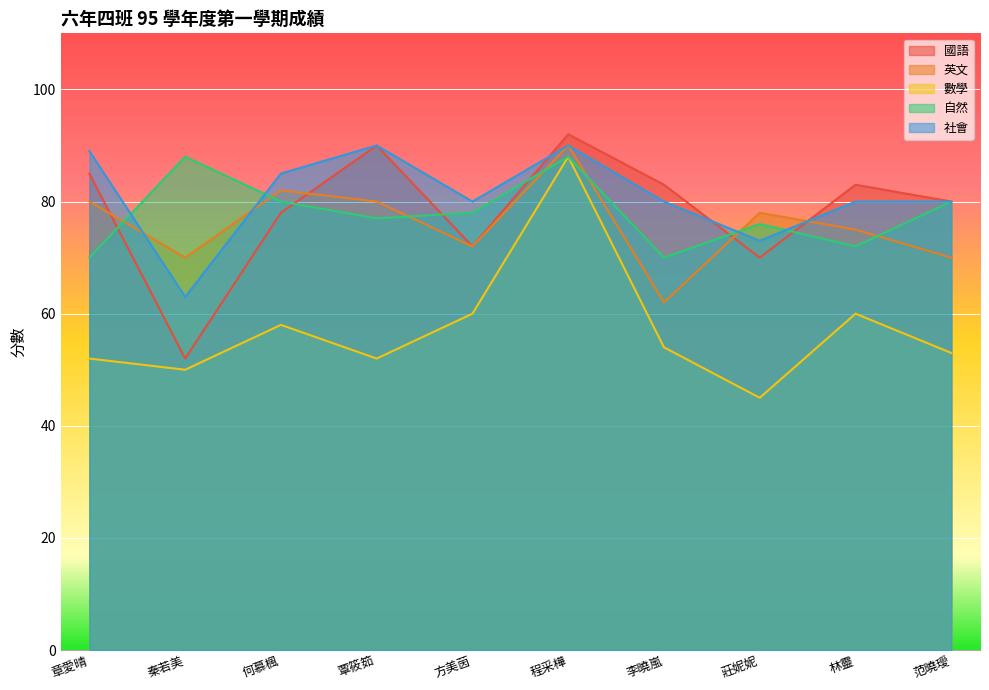

Where is 數學 nearest to the value 66?

方美茵